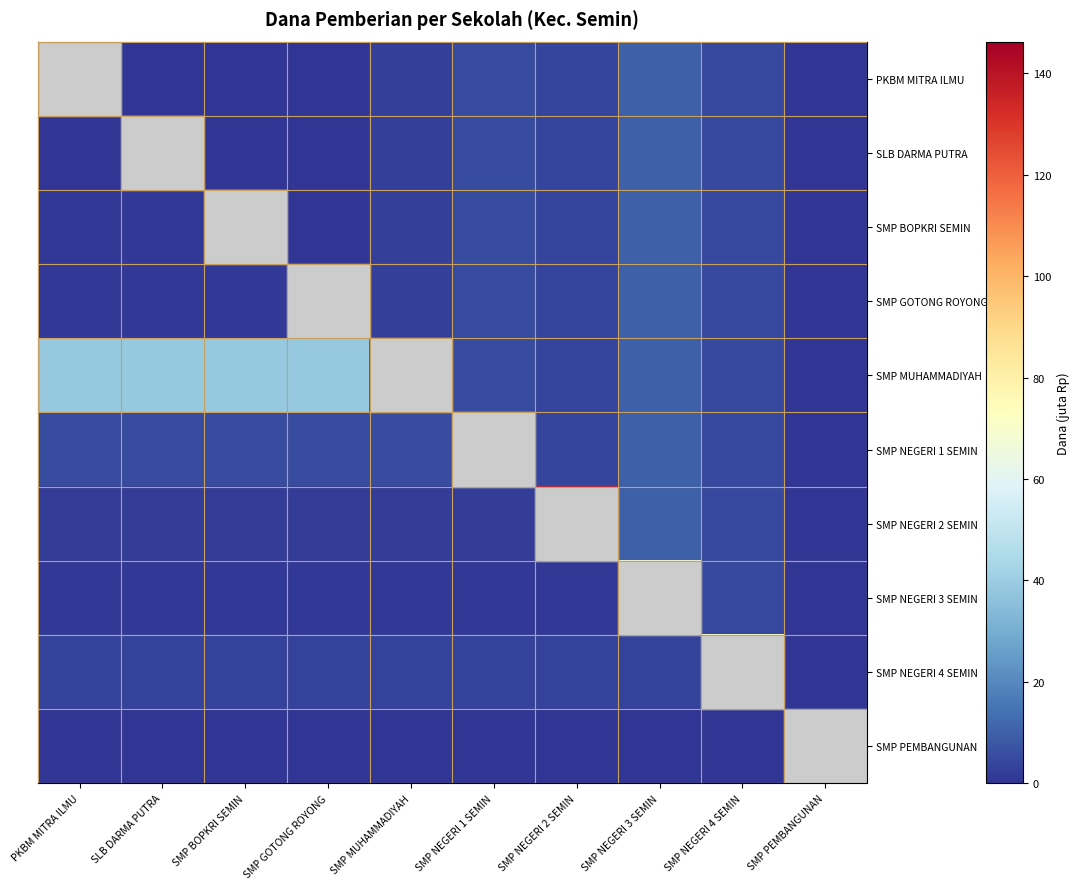

How many distinct data groups are displayed?

10